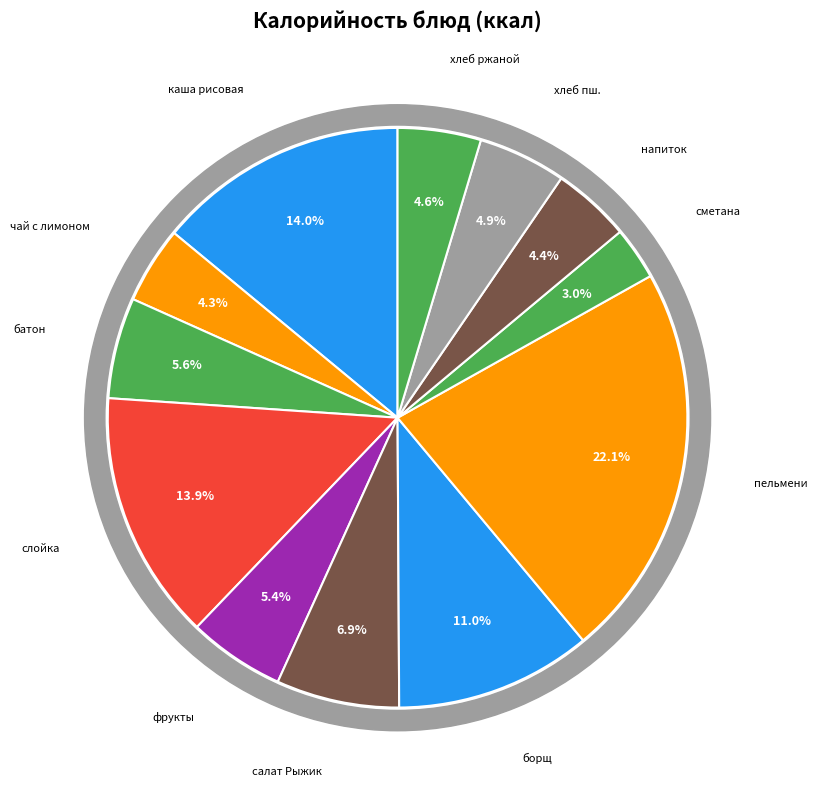

Is there any slice that represents more than half of the pie?

No